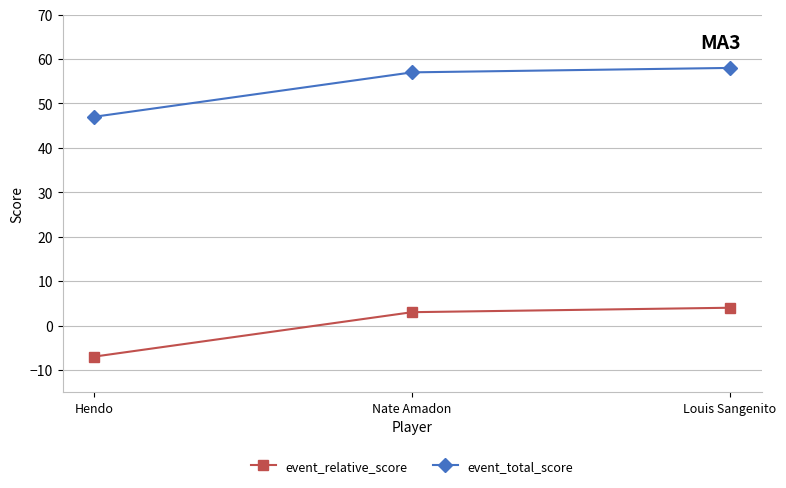

List the series in order of their peak value, lowest first.

event_relative_score, event_total_score